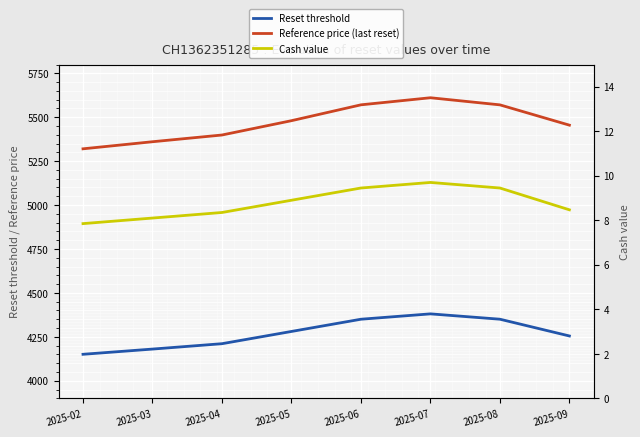

True or false: Cash value has a value of 3.0 at 2025-04.

False